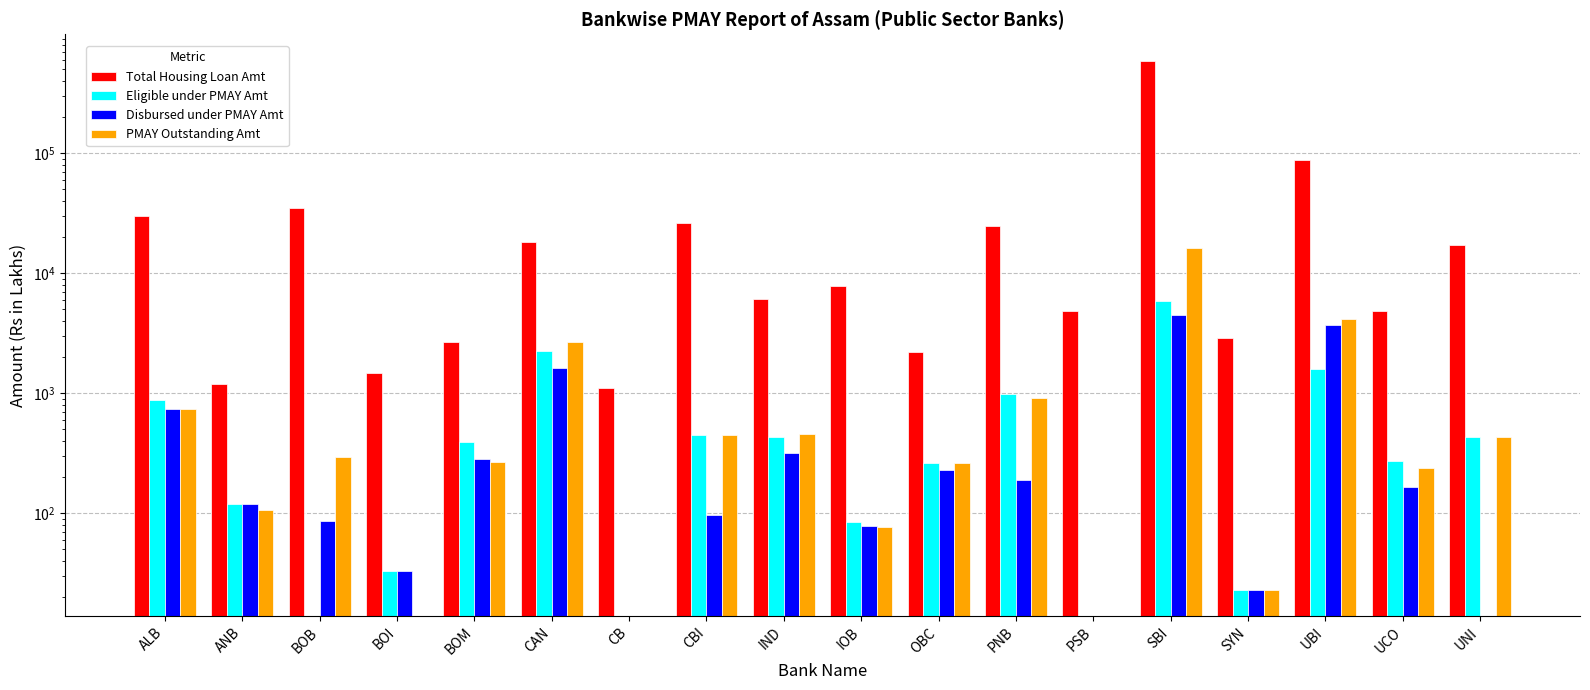

Is it true that PMAY Outstanding Amt equals 429.0 at UNI?

True